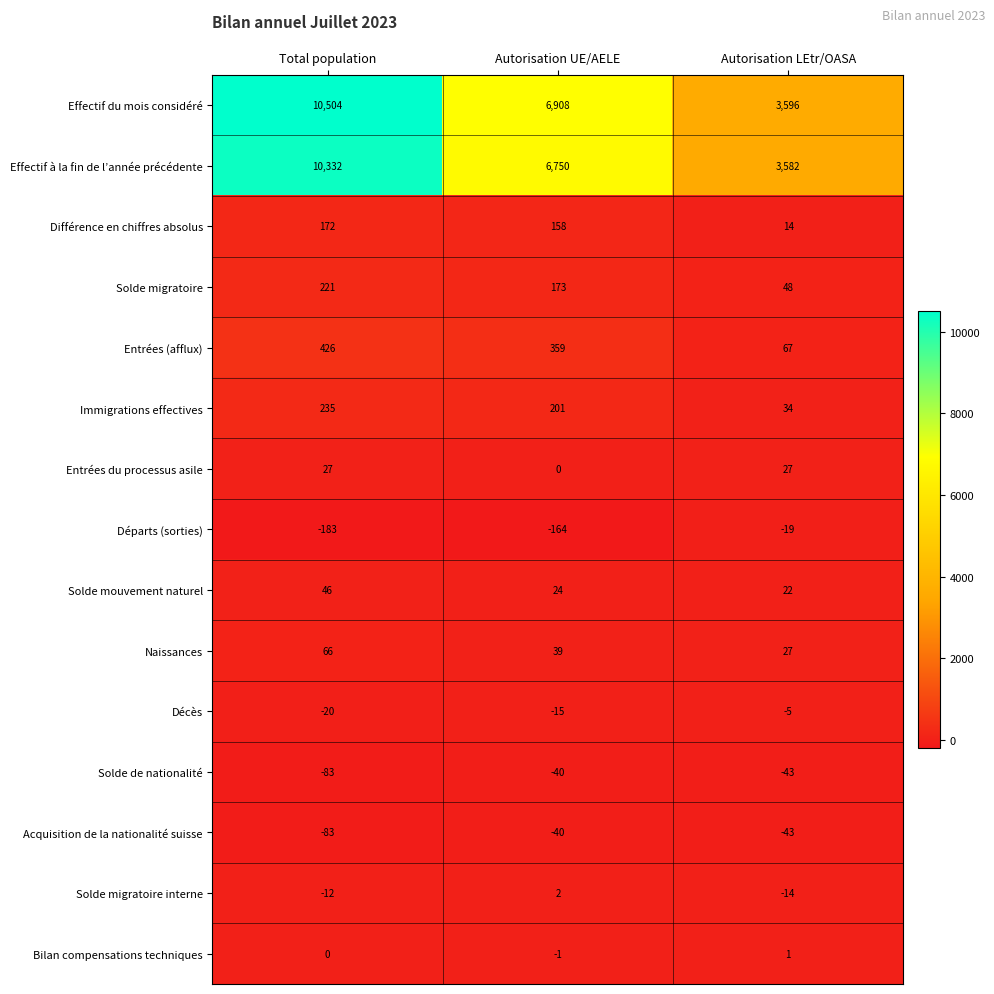

Which series has the largest total across all categories?

Effectif du mois considéré